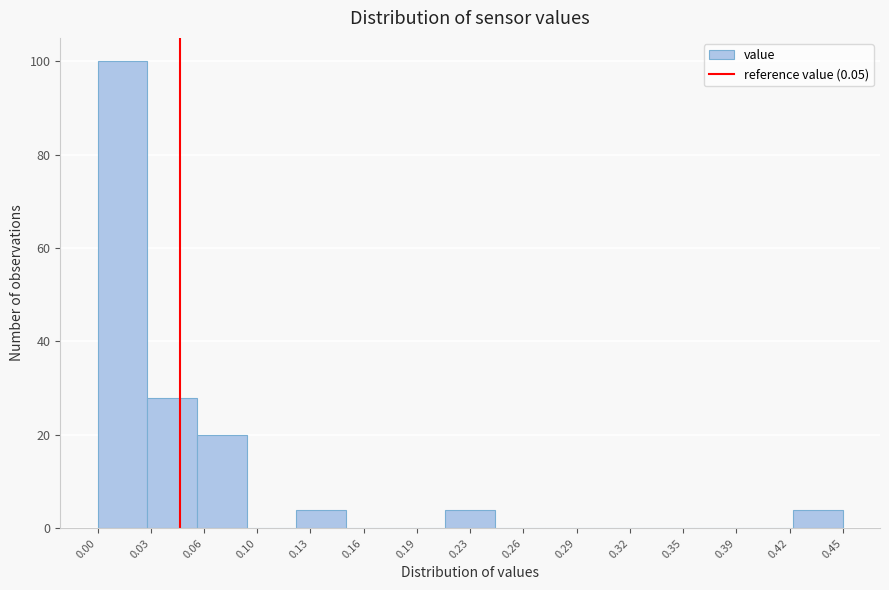

Reading left to right, what are all the values shown in this chart?

0.00=100	0.03=28	0.06=20	0.10=0	0.13=4	0.16=0	0.19=0	0.23=4	0.26=0	0.29=0	0.32=0	0.35=0	0.39=0	0.42=0	0.45=4